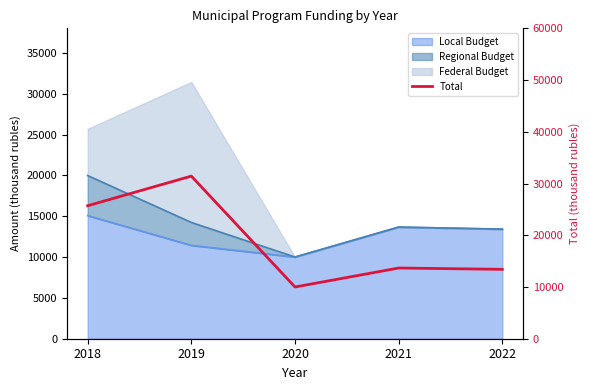

Rank the categories by value from highest to lowest.

2019, 2018, 2021, 2022, 2020